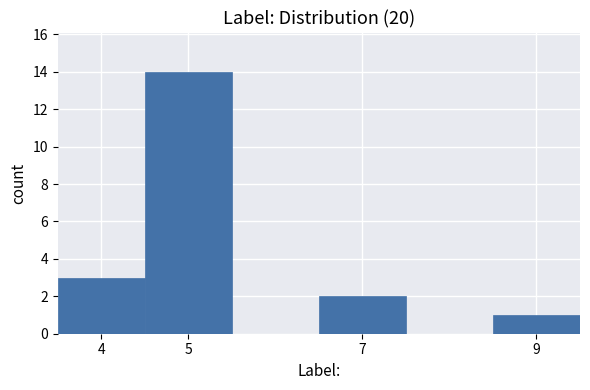

Over which range of the x-axis is the bar tallest?

4.5 to 5.5